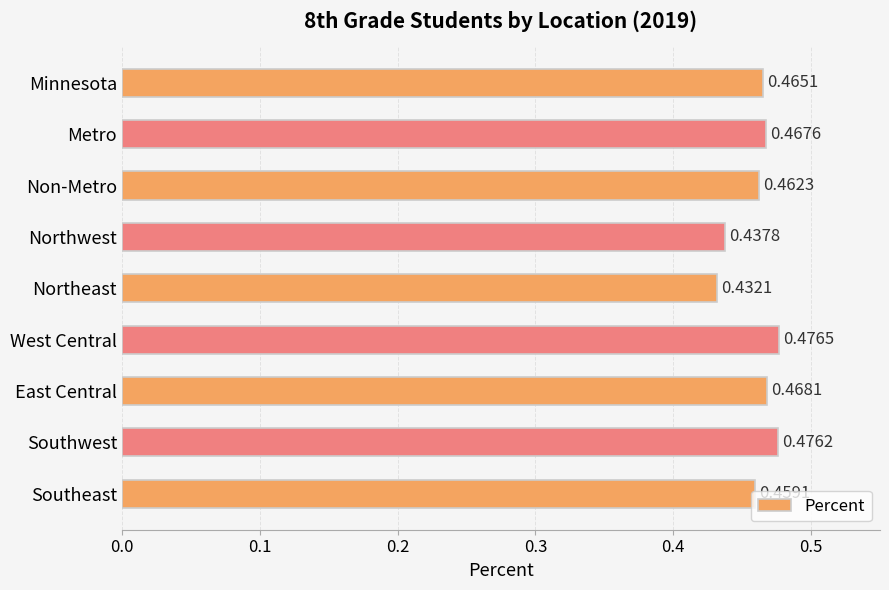

At which label is the value closest to 0?

Northeast